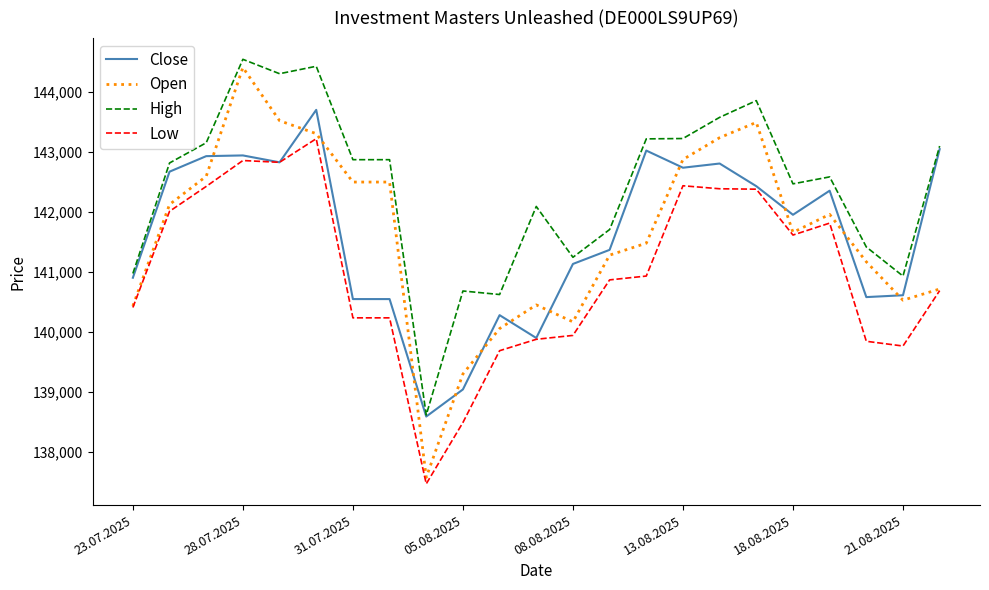

Which series has the largest total across all categories?

High